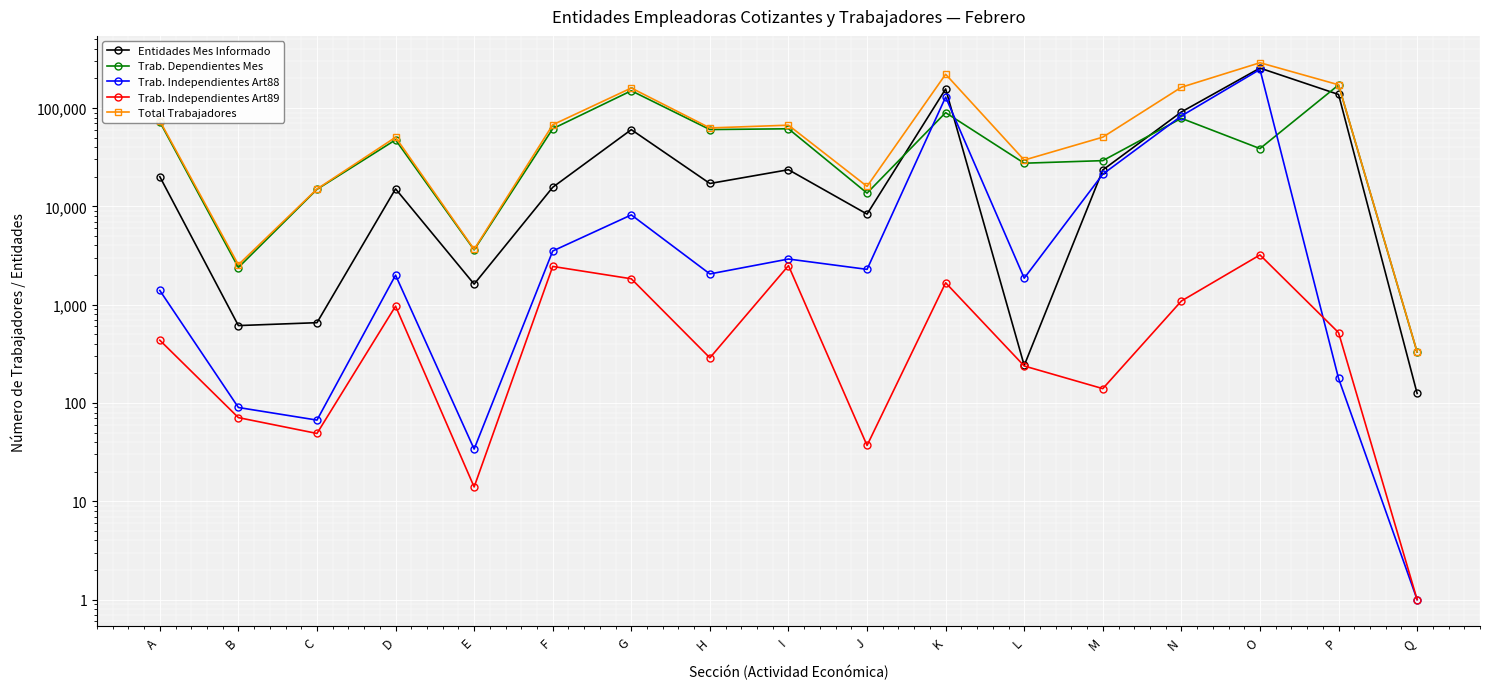

What is the value of the Trab. Independientes Art88 point at the 8th from the left?

2055